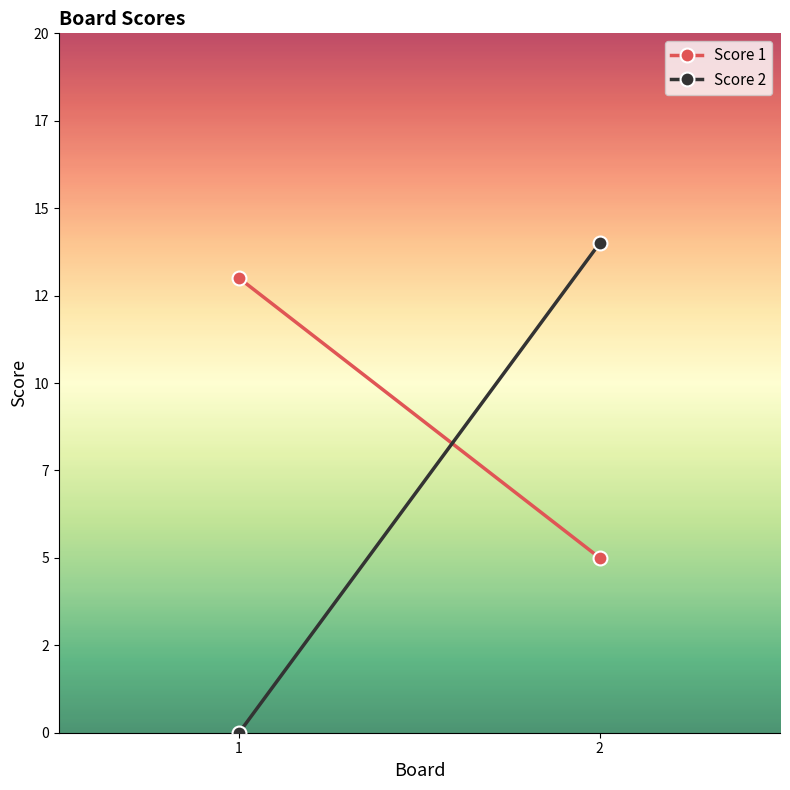

Reading left to right, transcribe all the data shown in this chart.

Score 1: 1=13	2=5
Score 2: 1=0	2=14